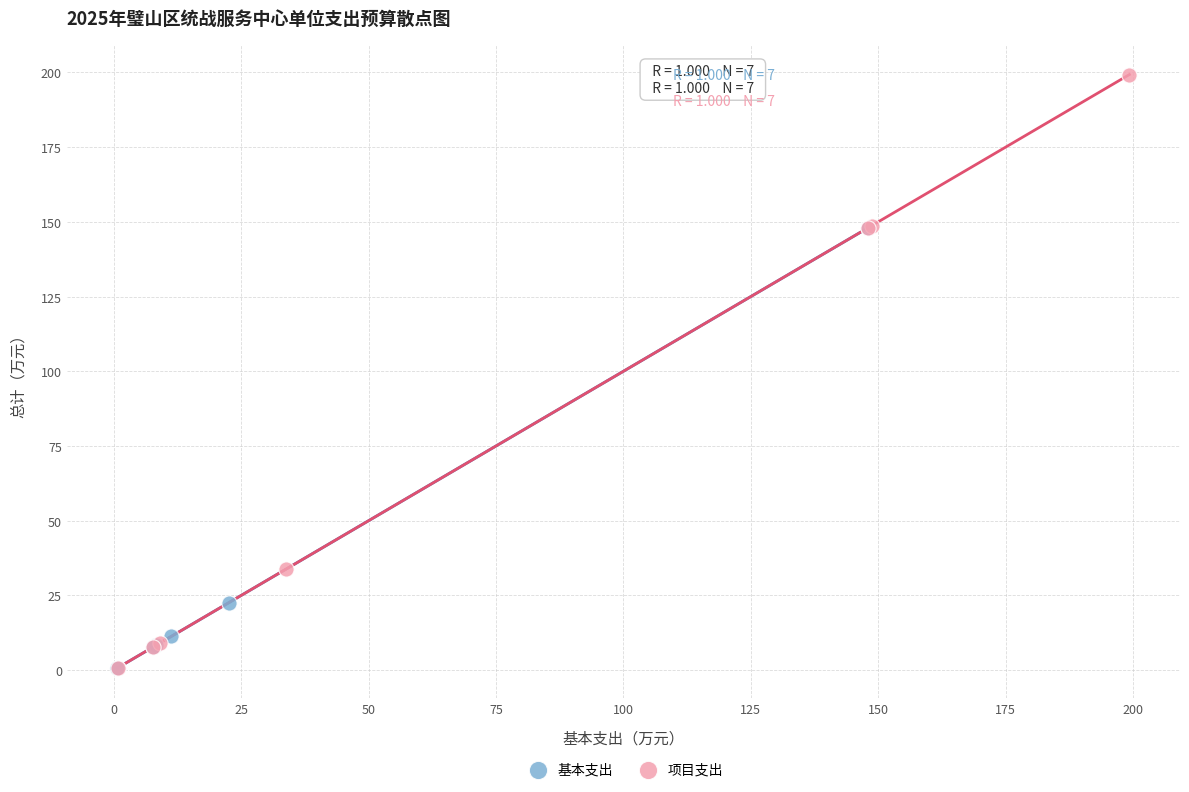

Which series has the largest Y range (max minus min)?

项目支出